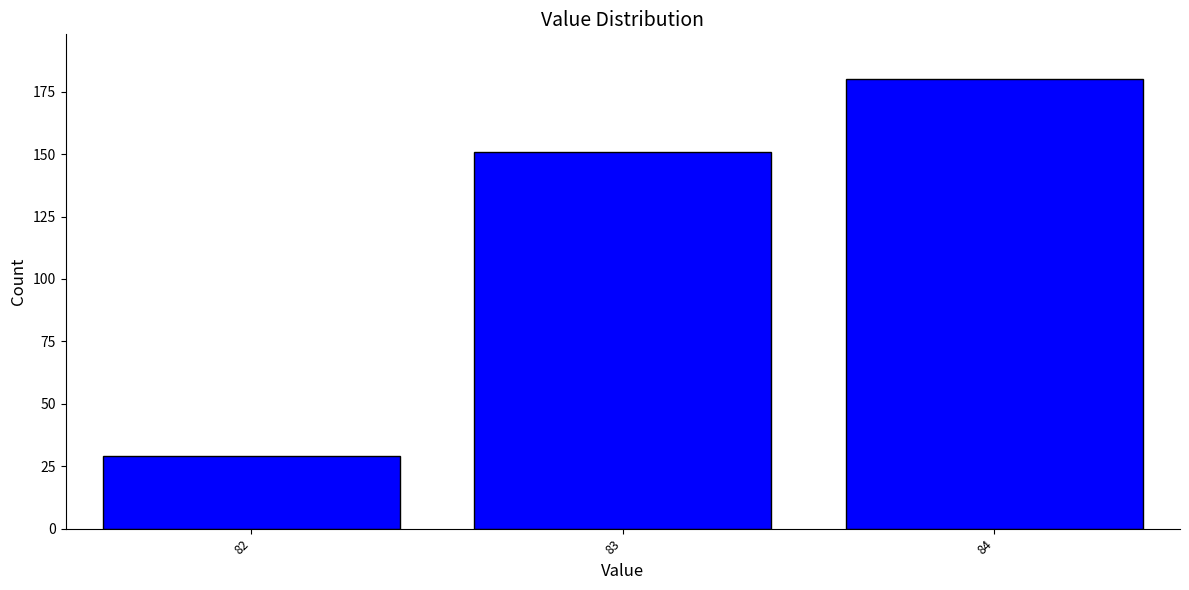

Reading right to left, extract all data points from this chart.

180	151	29